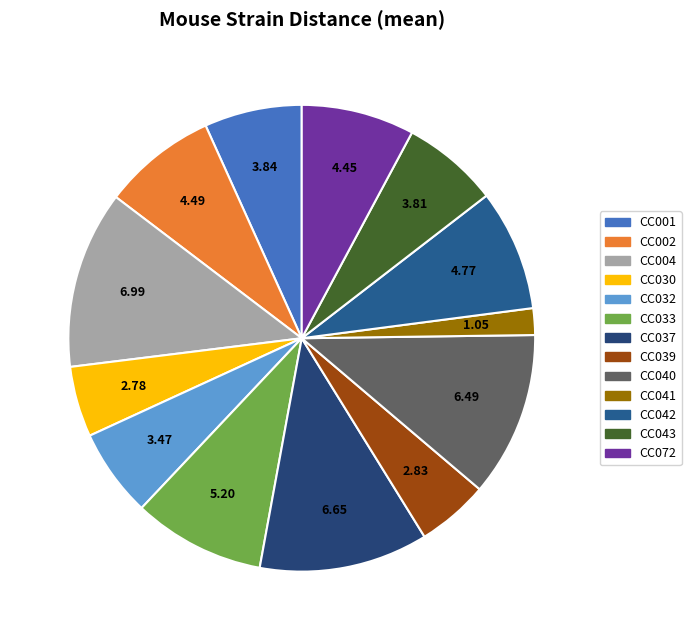

How many slices are in this pie chart?

13